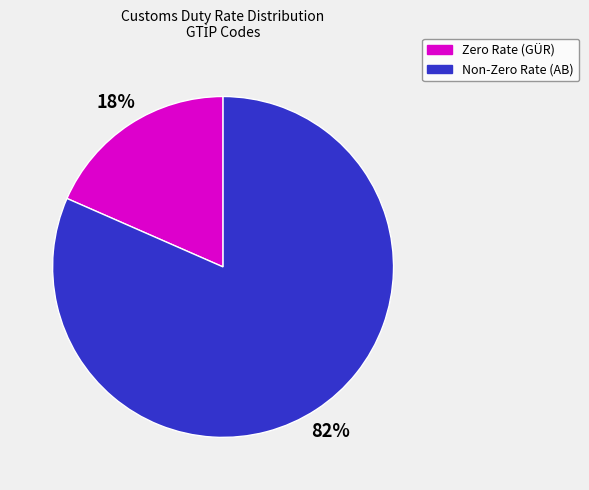

Is there any slice that represents more than half of the pie?

Yes